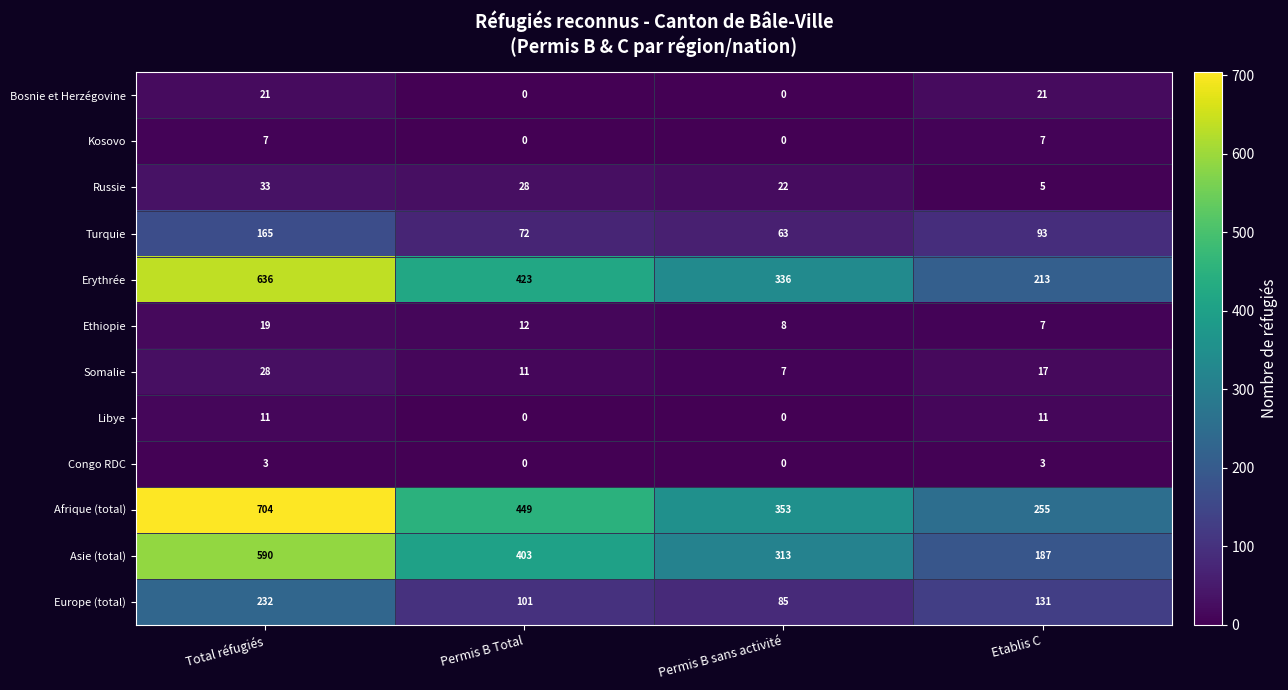

What is the spread (max minus min) of values at Total réfugiés?

701